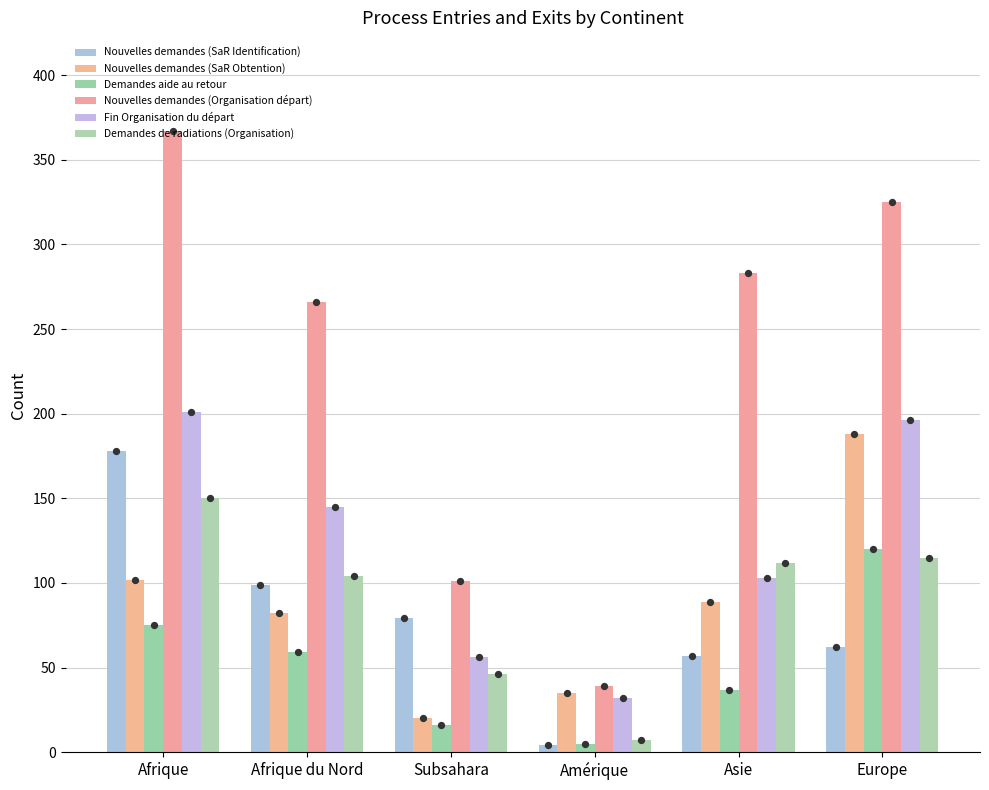

Which series has the widest spread of Y values?

Nouvelles demandes (Organisation départ)